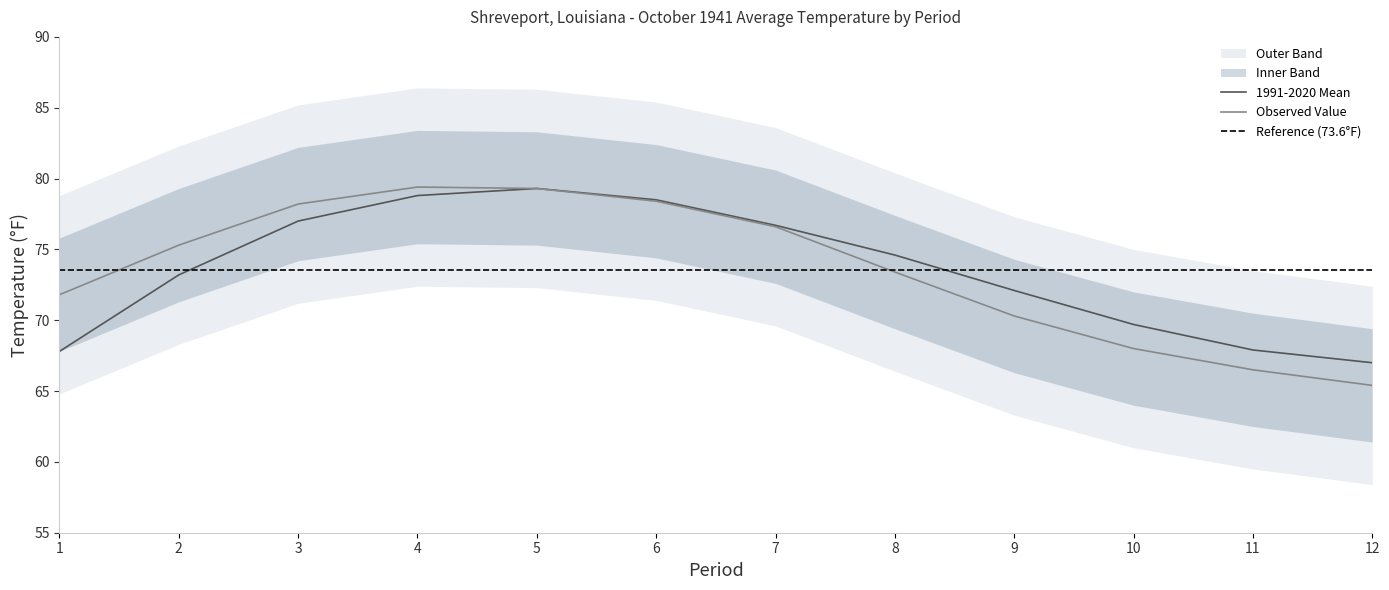

Reading right to left, list all the values displayed in this chart.

Value: 12=65.4	11=66.5	10=68.0	9=70.3	8=73.4	7=76.6	6=78.4	5=79.3	4=79.4	3=78.2	2=75.3	1=71.8
1991-2020 Mean: 12=67.0	11=67.9	10=69.7	9=72.1	8=74.6	7=76.7	6=78.5	5=79.3	4=78.8	3=77.0	2=73.2	1=67.8